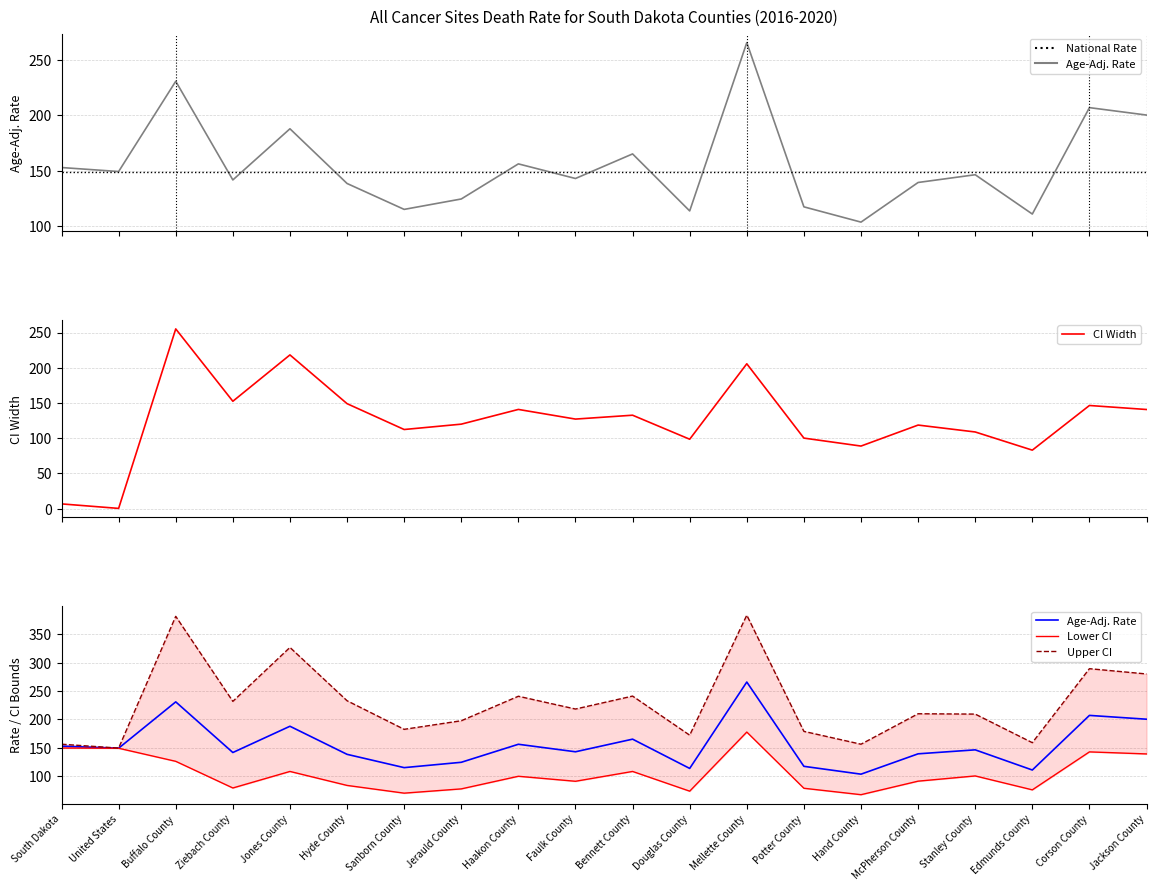

True or false: Upper CI (Rate) and Lower CI (Rate) intersect in this chart.

False